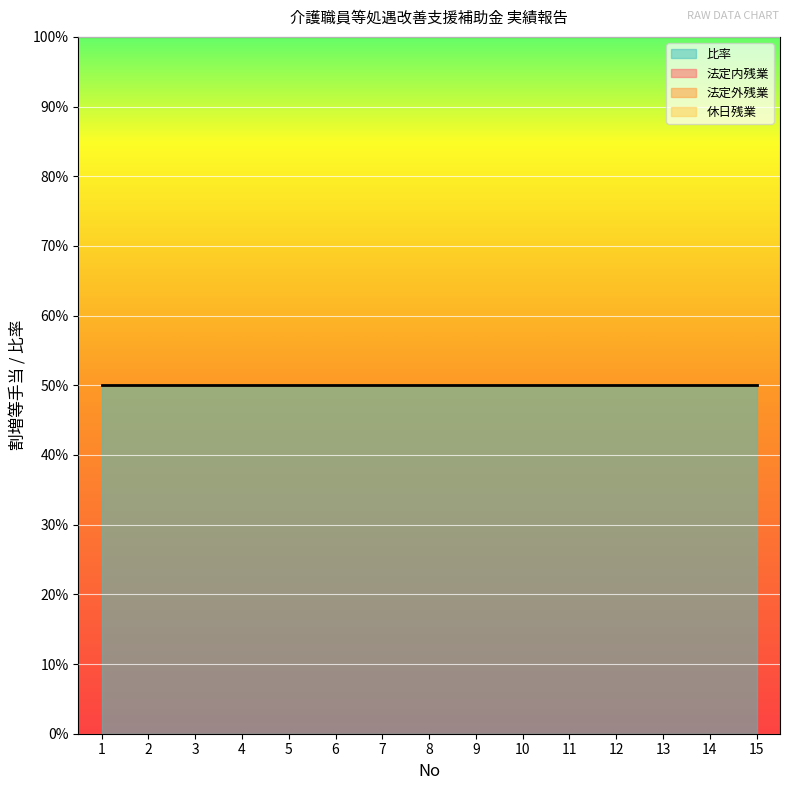

Which category has the lowest value in the 休日残業 series?

1